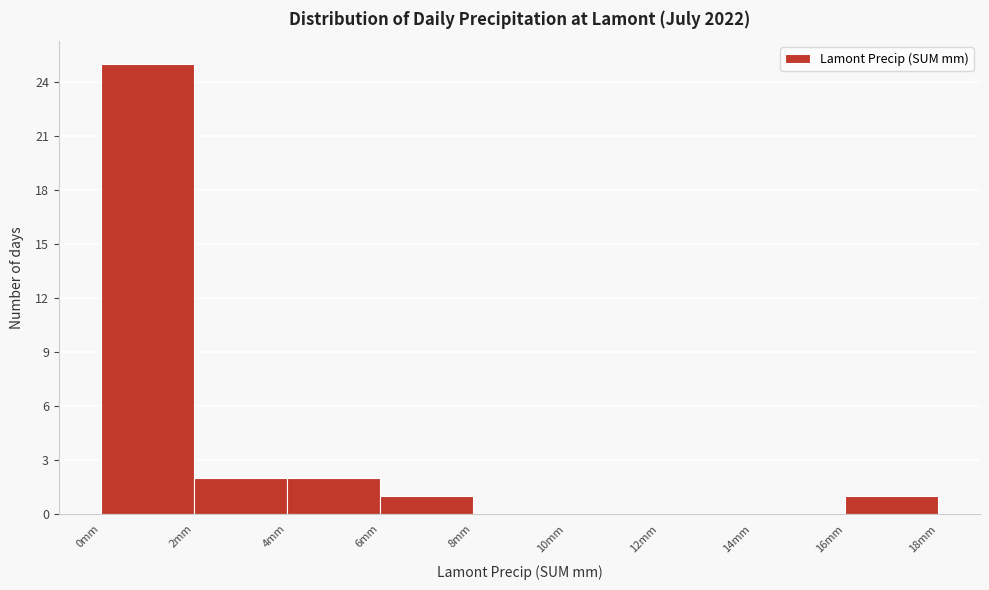

Over which range of the x-axis is the bar tallest?

0 to 2